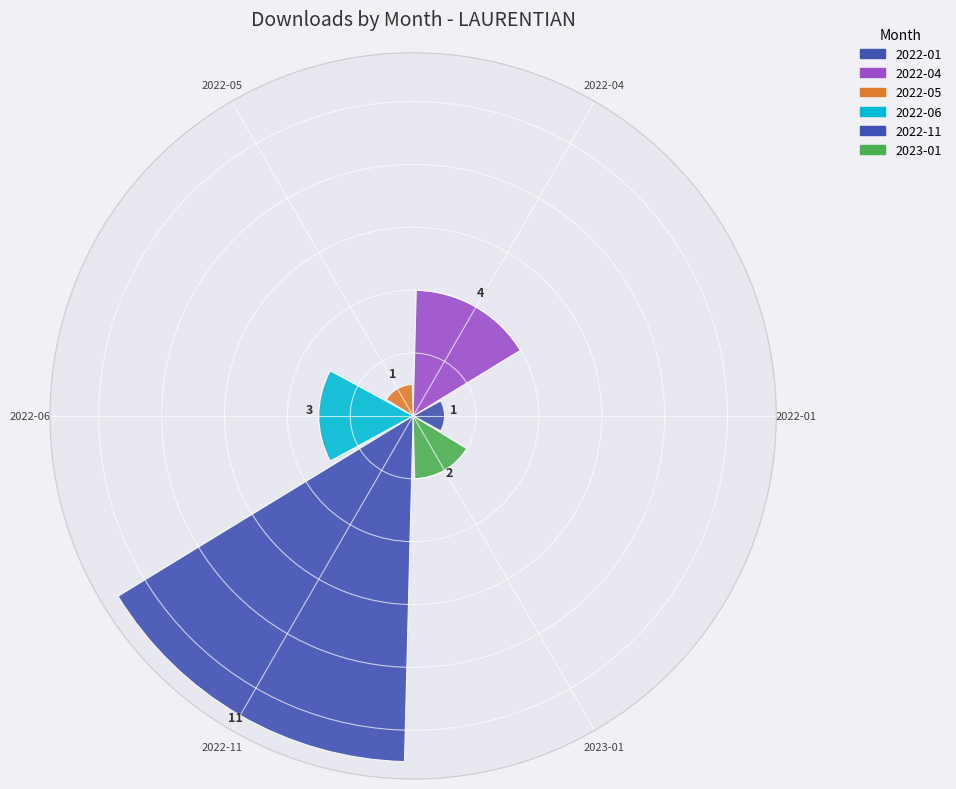

Which label corresponds to the largest value in the chart?

2022-11